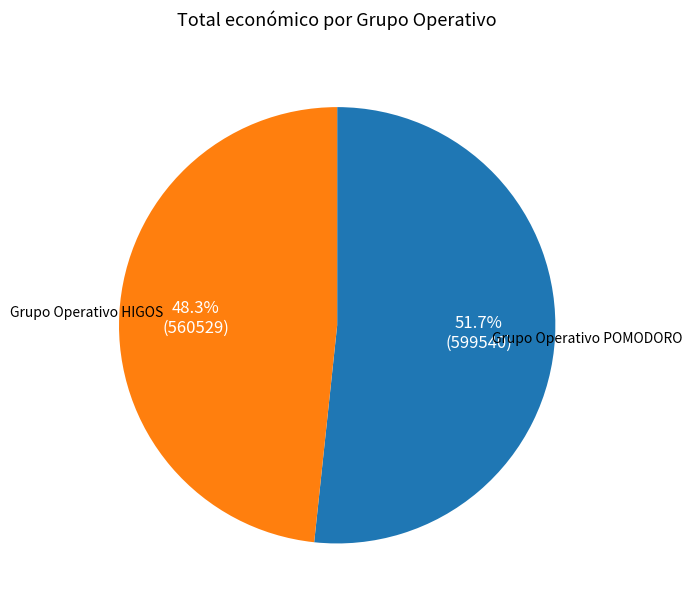

Is there any slice that represents more than half of the pie?

Yes